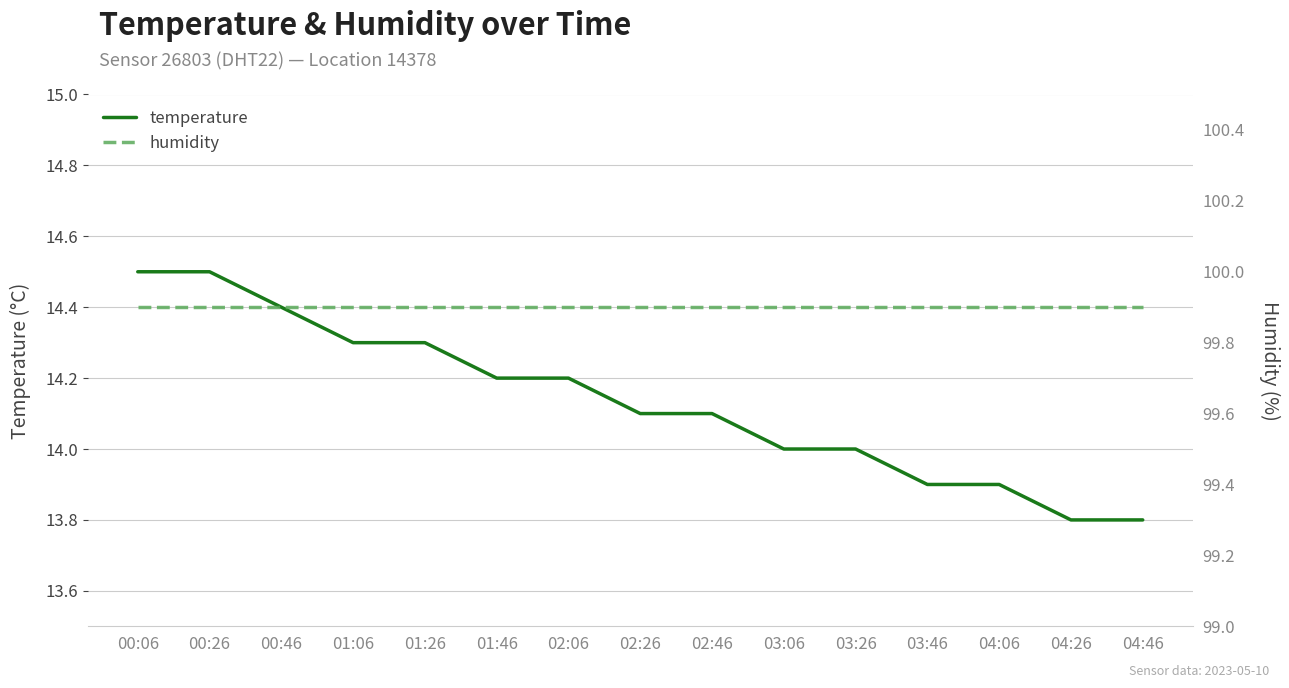

True or false: temperature and humidity intersect in this chart.

False